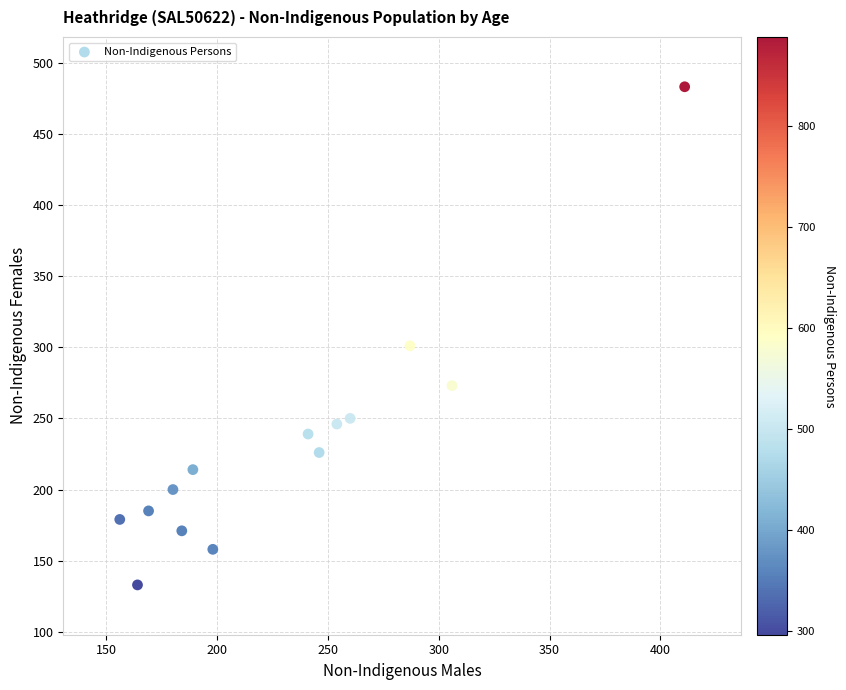

What is the range of Y values (max minus min)?

350